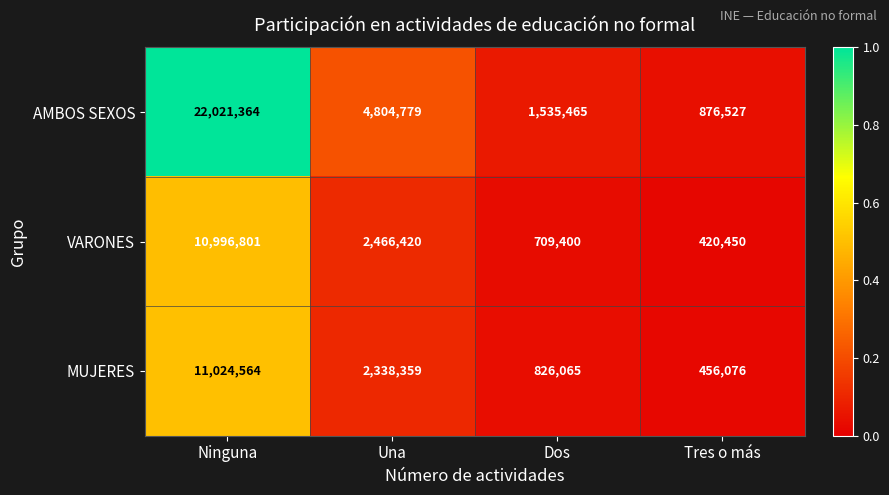

At which category does the chart reach its minimum across all series?

Tres o más